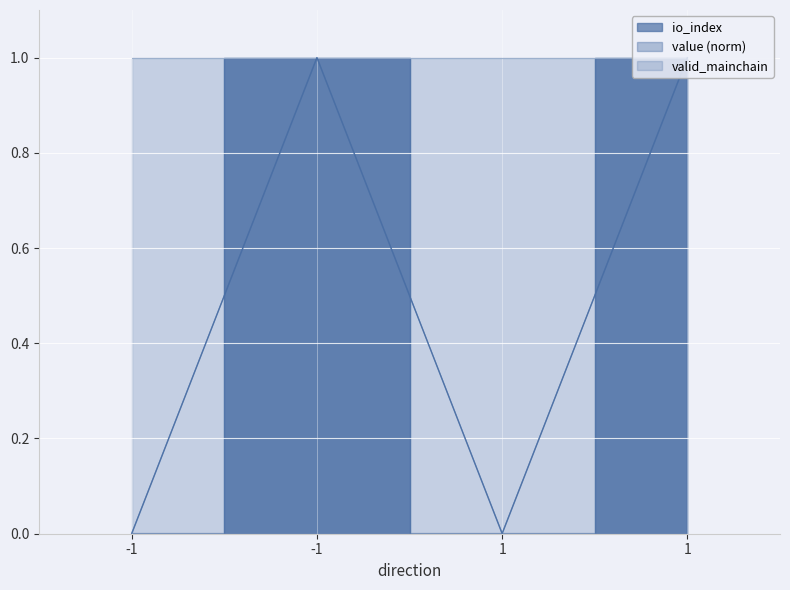

True or false: io_index and value cross at least once.

False